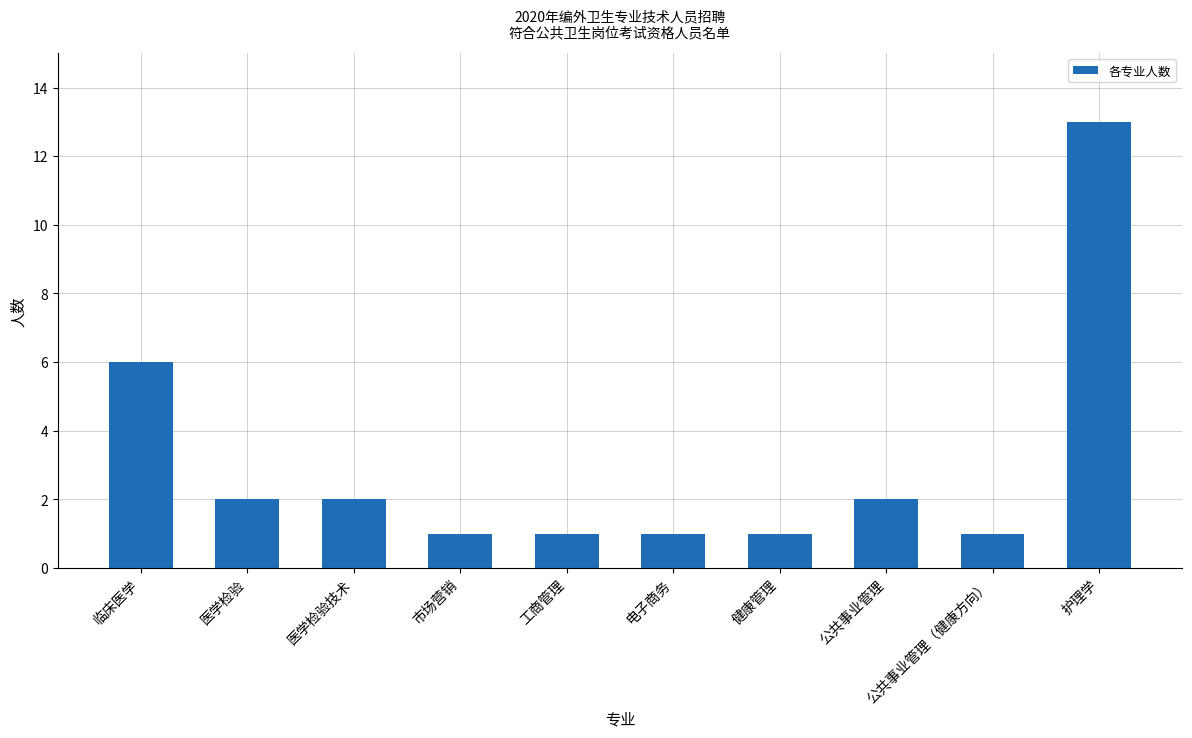

Reading left to right, extract all data points from this chart.

6	2	2	1	1	1	1	2	1	13